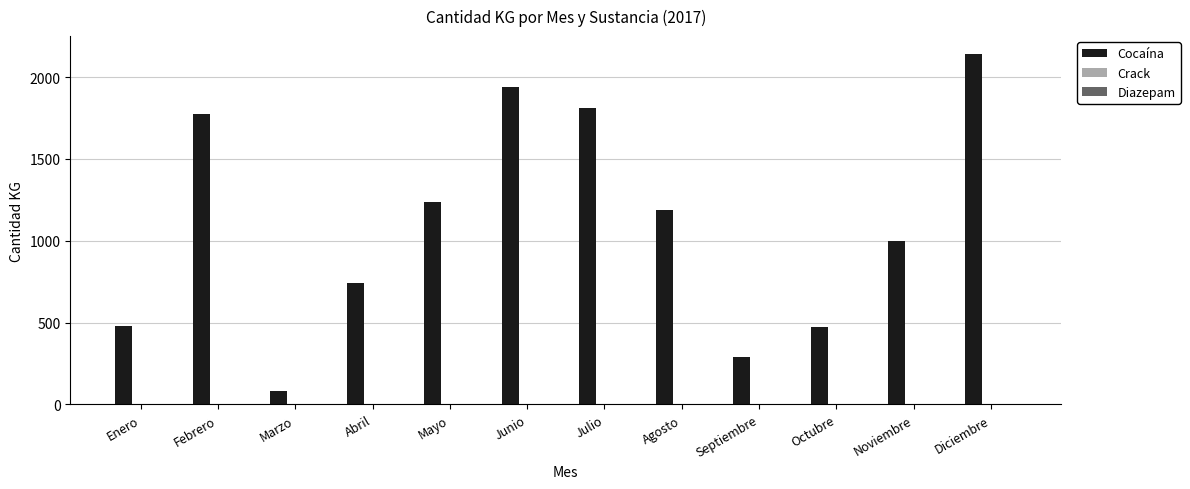

What is the greatest value displayed?

2143.5